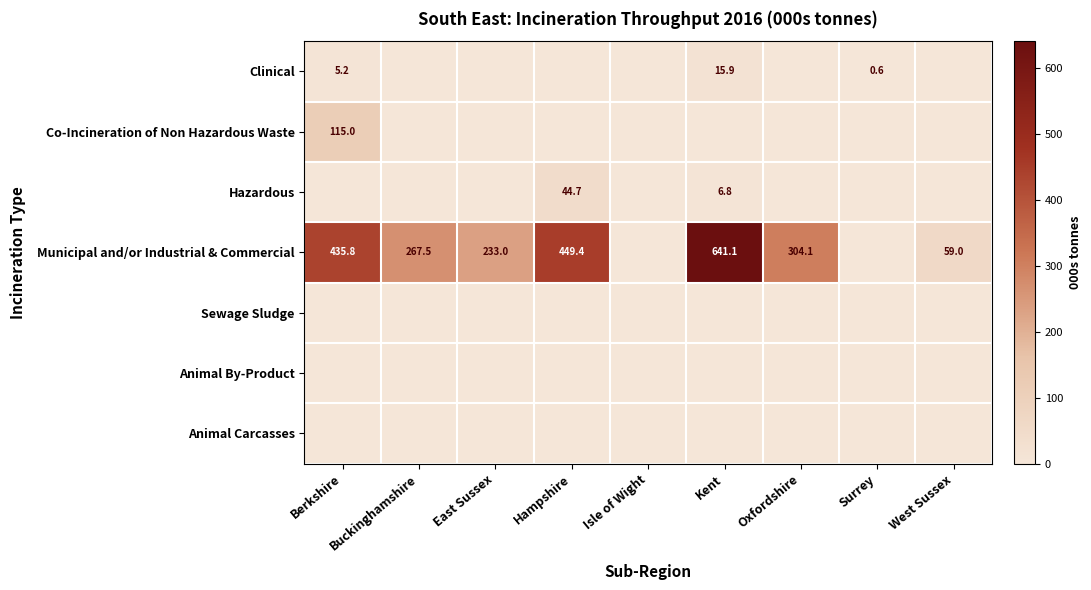

The Municipal and/or Industrial & Commercial series shows 435.8 at Berkshire. True or false?

True